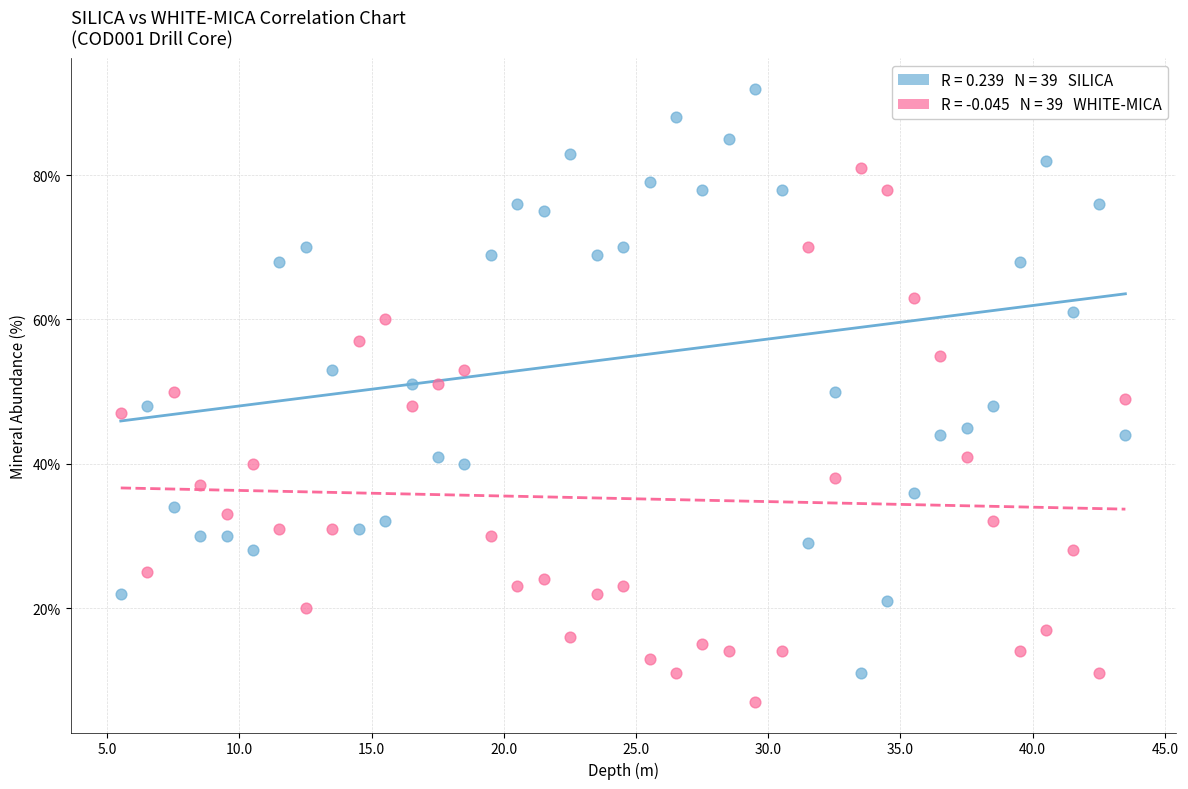

Across all data points, what is the range of Y values (max minus min)?

85